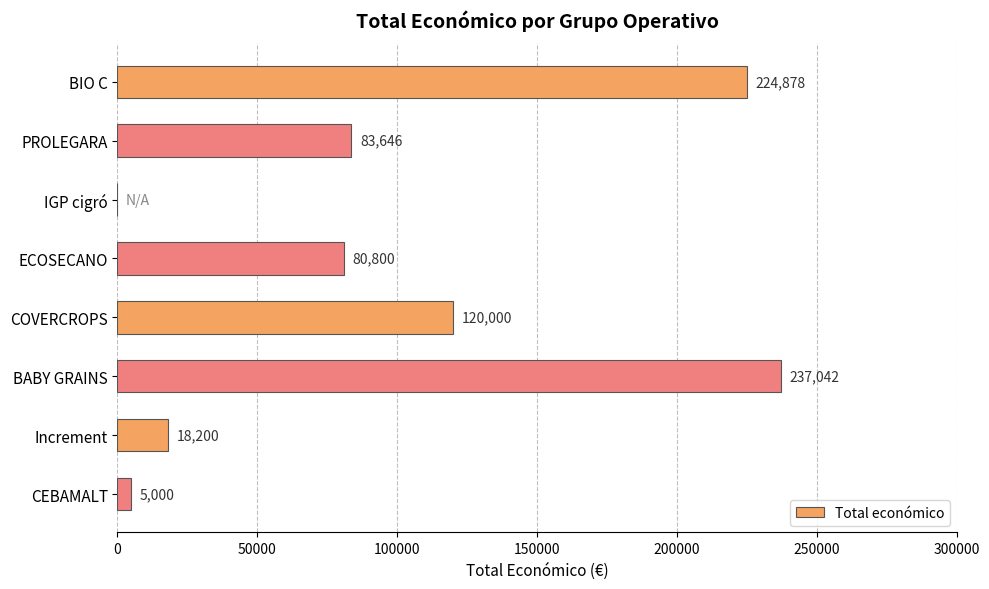

Reading top to bottom, transcribe all the data shown in this chart.

BIO C=224878	PROLEGARA=83646	IGP cigró=0	ECOSECANO=80800	COVERCROPS=120000	BABY GRAINS=237042	Increment=18200	CEBAMALT=5000